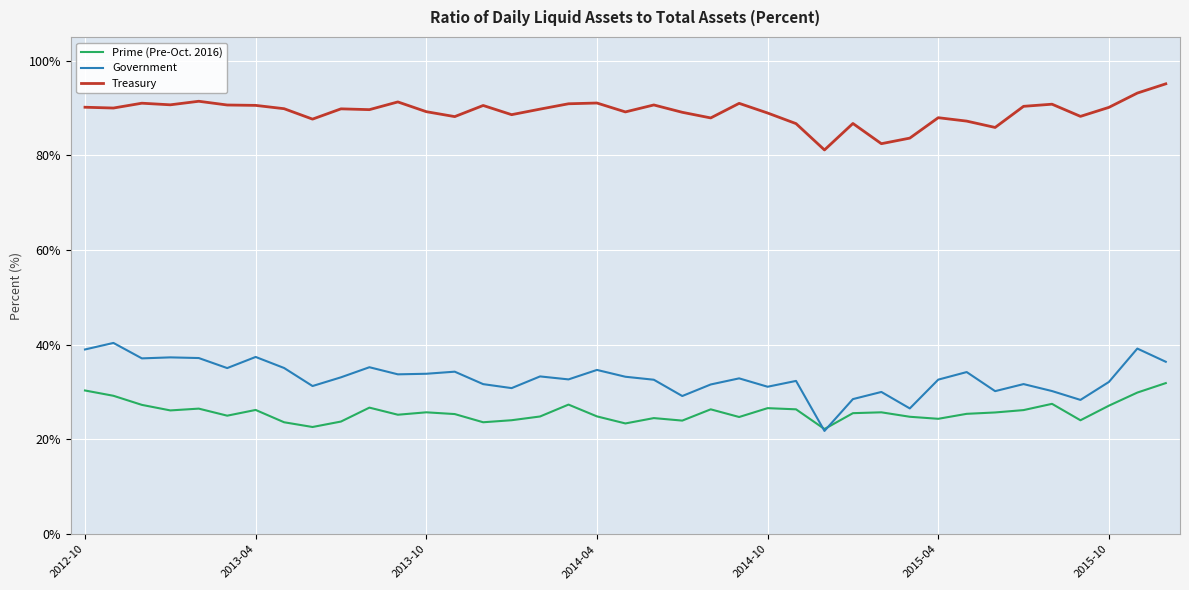

True or false: Treasury and Government cross at least once.

False